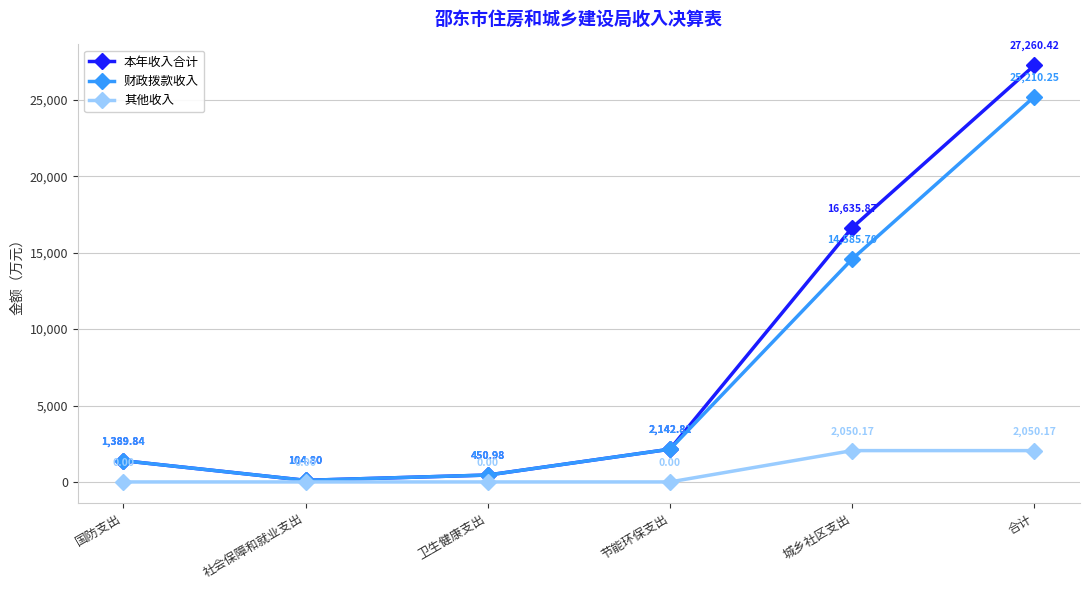

Where is 财政拨款收入 nearest to the value 12657?

城乡社区支出